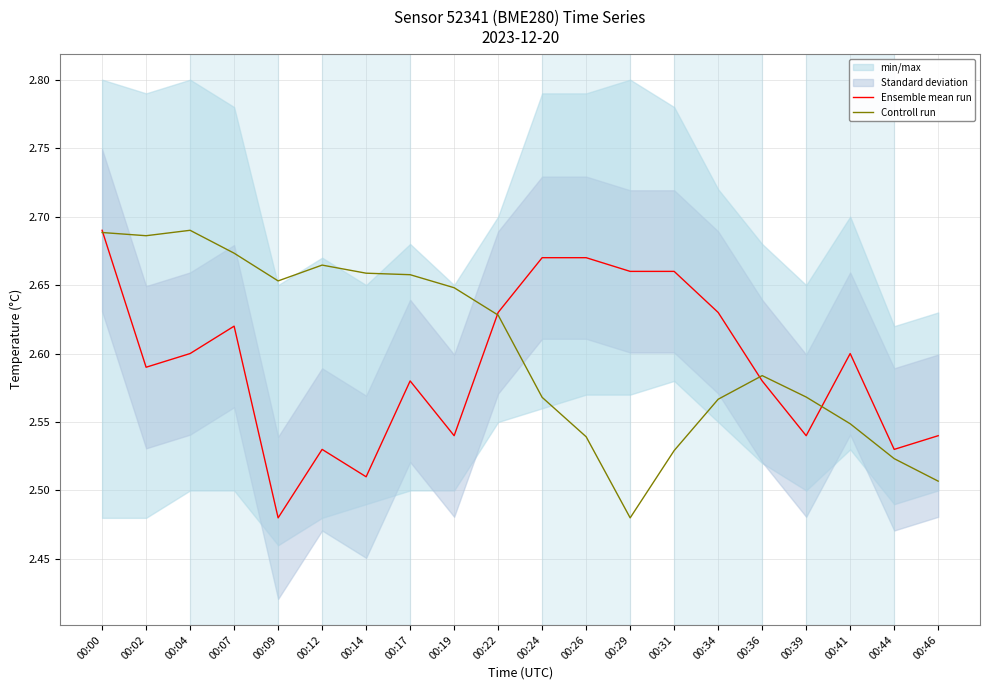

True or false: Controll run and Ensemble mean run cross at least once.

True